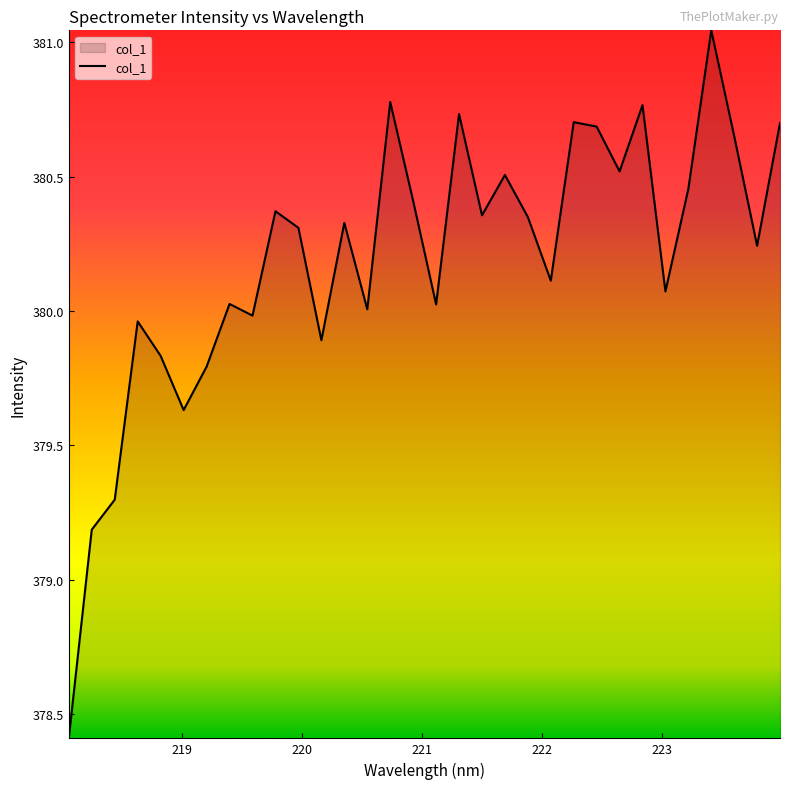

What is the smallest value displayed?

378.4